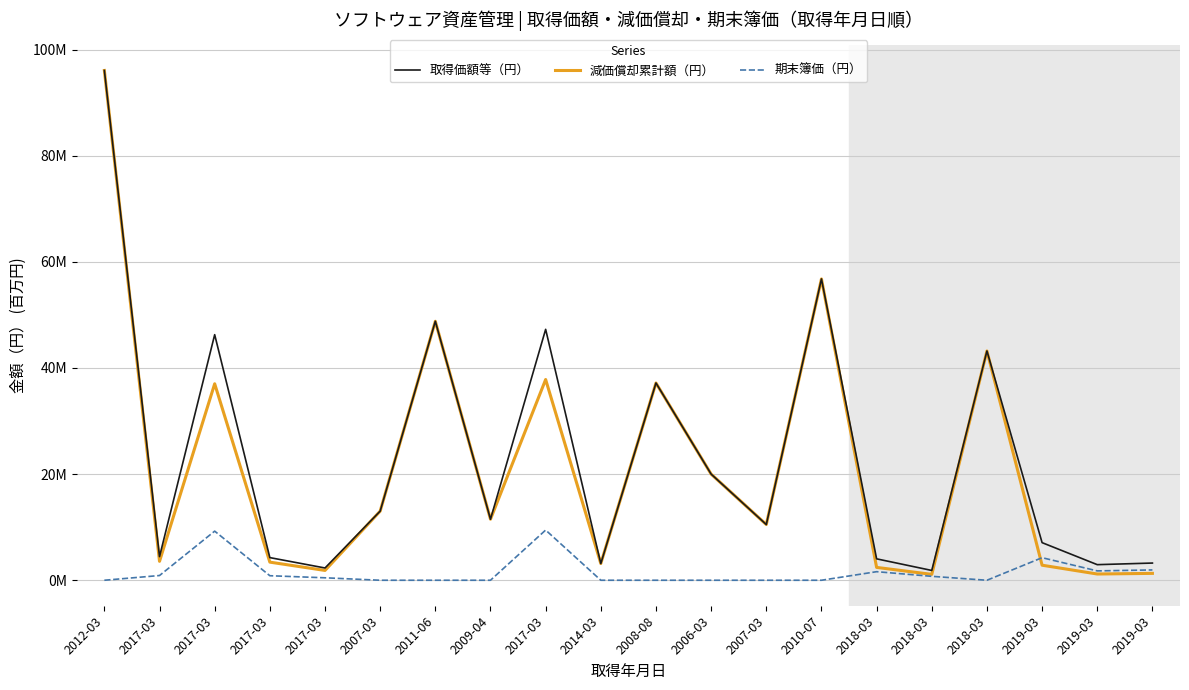

At which category does 減価償却累計額（円） reach its first local peak?

2017-03